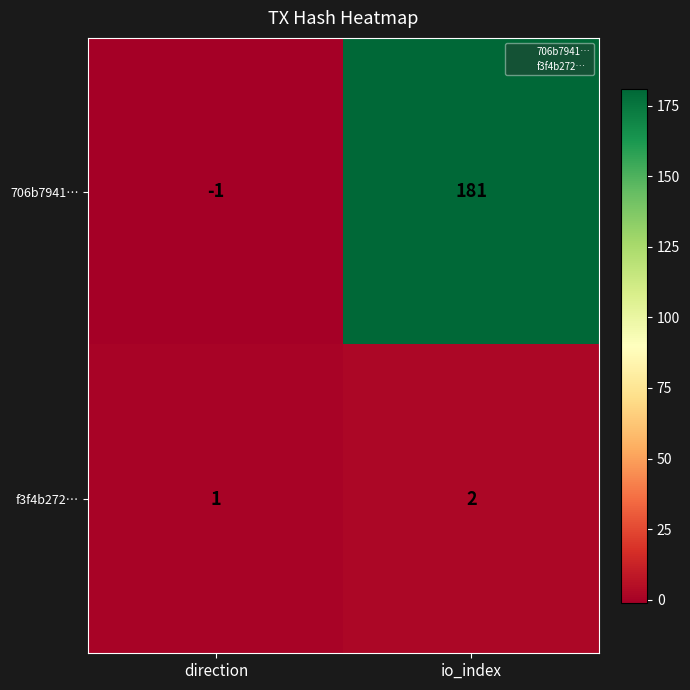

Reading left to right, what are all the values shown in this chart?

706b7941…: direction=-1	io_index=181
f3f4b272…: direction=1	io_index=2